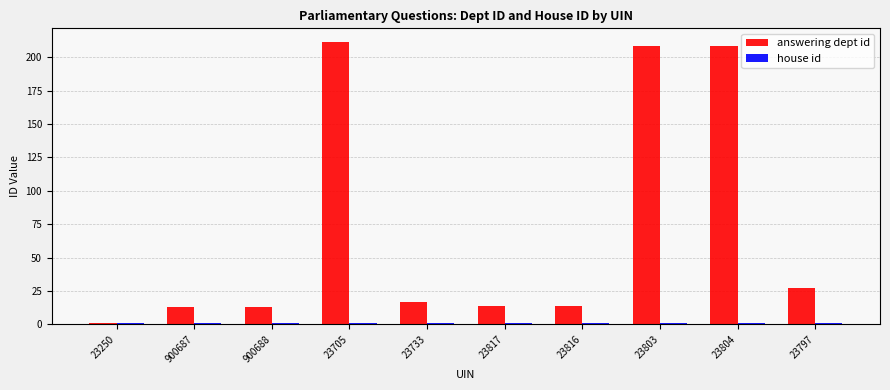

Which series has the widest spread of values?

answering dept id